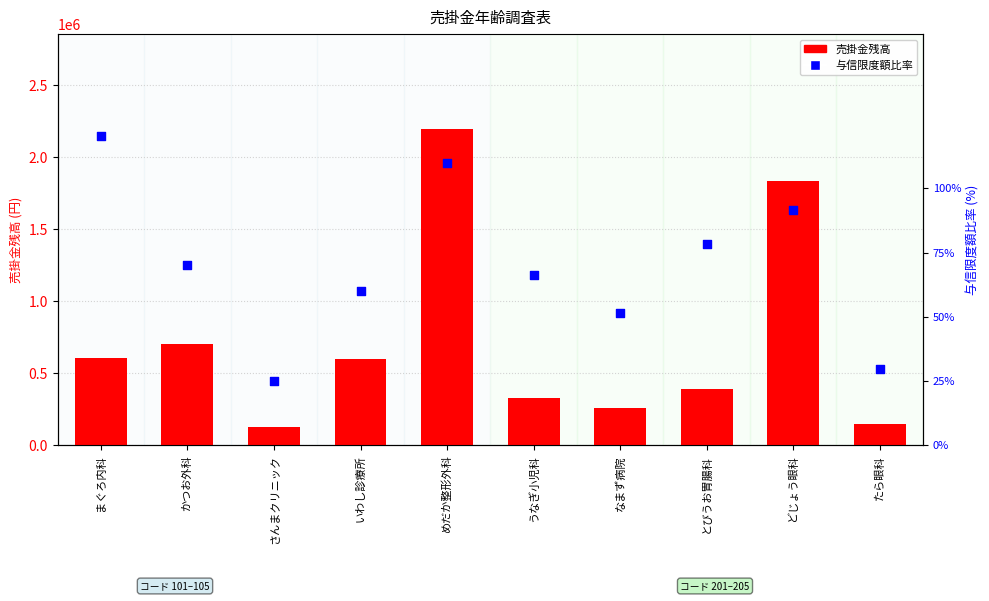

Which series has the largest total across all categories?

売掛金残高